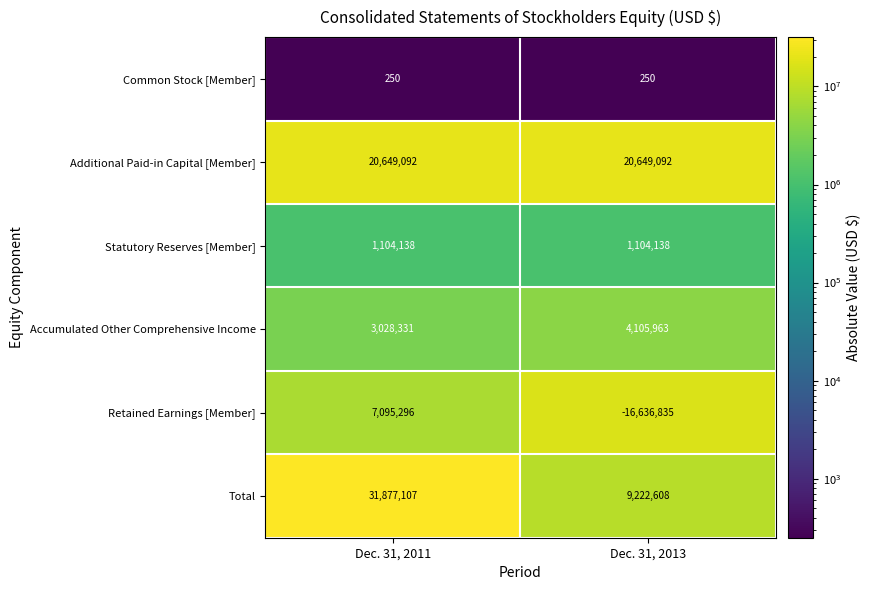

Is the value of Retained Earnings [Member] at Dec. 31, 2011 greater than the value of Statutory Reserves [Member] at Dec. 31, 2013?

Yes